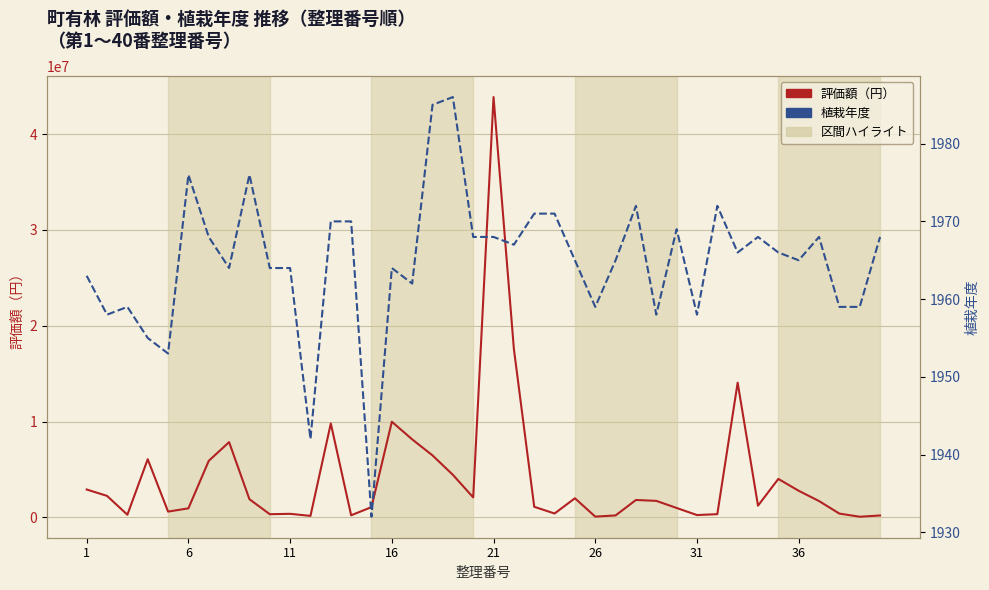

How many distinct data groups are displayed?

2